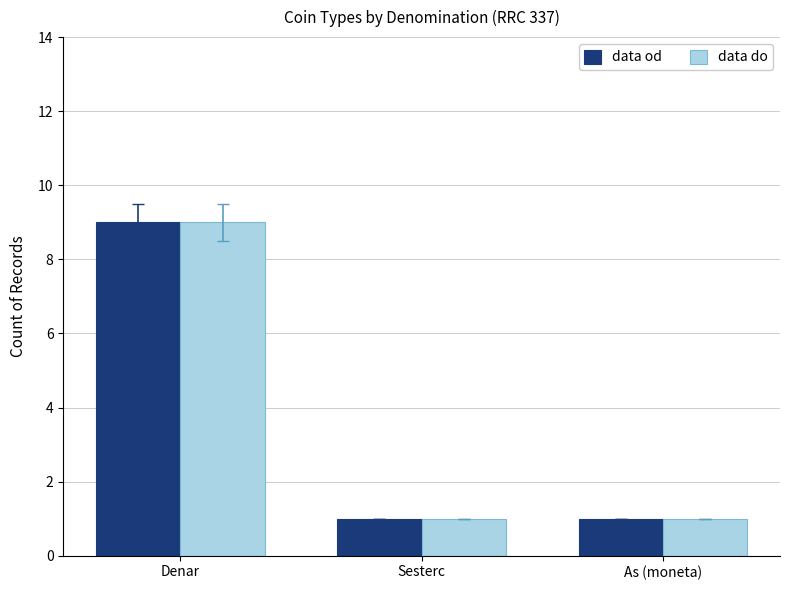

At which category is the sum across all series the highest?

Denar